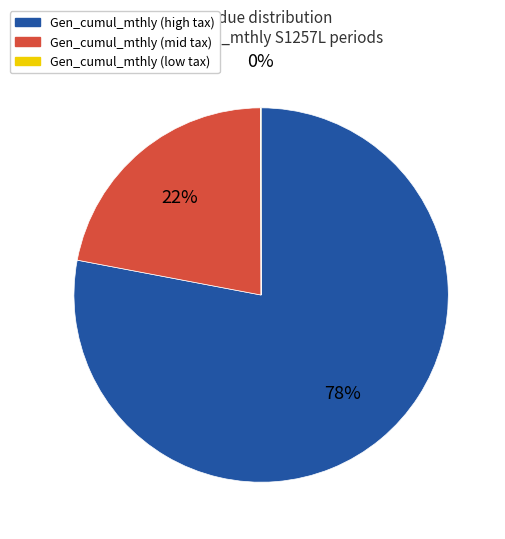

Does any single category account for the majority?

Yes